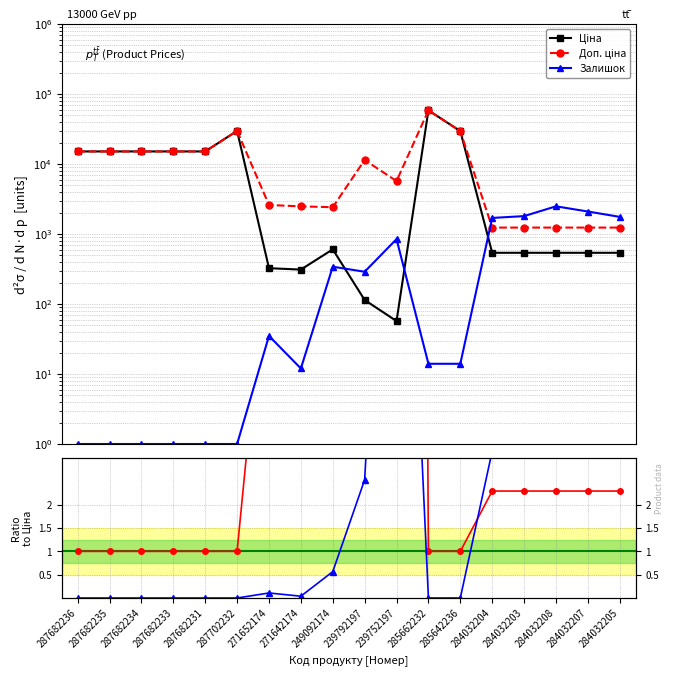

Is this an area chart (filled region under the line)?

No